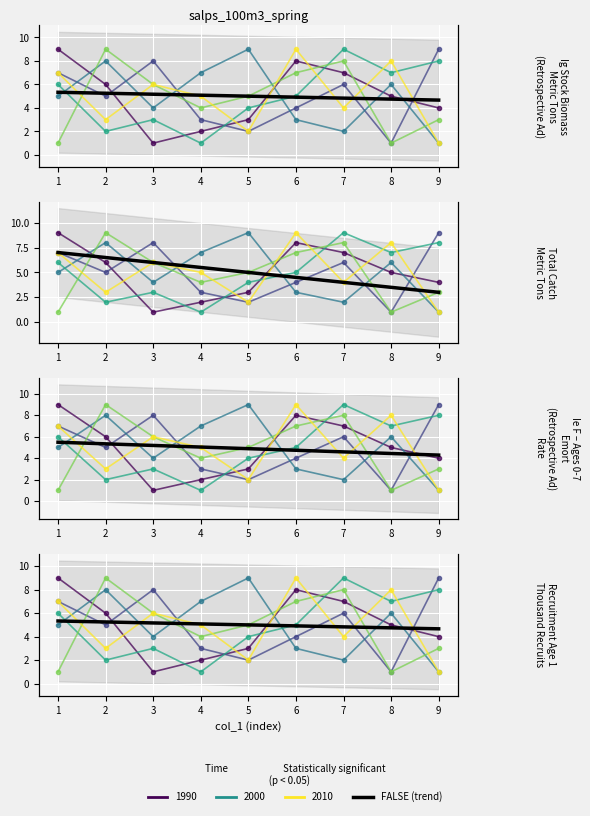

Reading left to right, what are all the values shown in this chart?

col_6: 9	6	1	2	3	8	7	5	4
col_9: 7	5	8	3	2	4	6	1	9
col_5: 5	8	4	7	9	3	2	6	1
col_7: 6	2	3	1	4	5	9	7	8
col_2: 1	9	6	4	5	7	8	1	3
col_3: 7	3	6	5	2	9	4	8	1